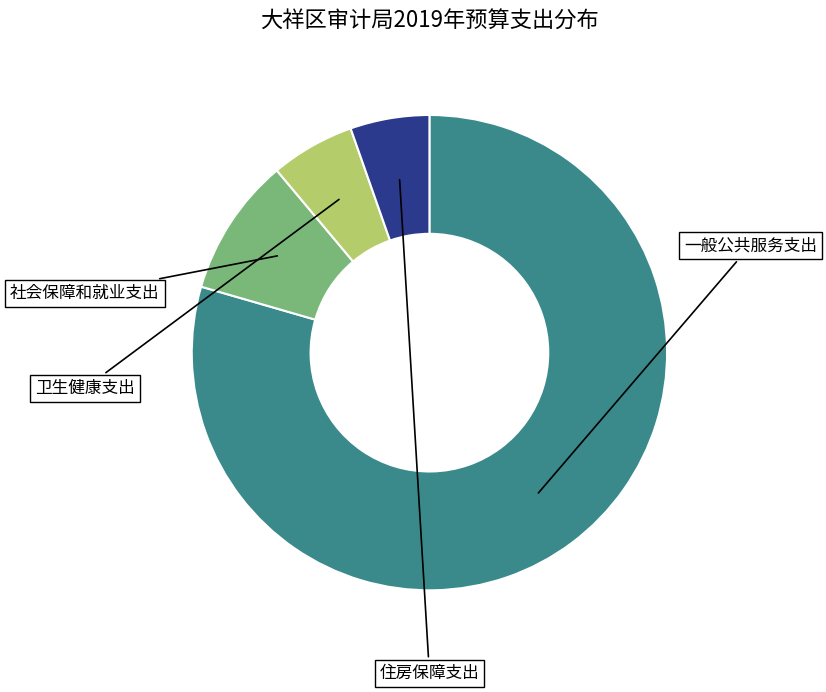

To the nearest percent, what is the difference between the largest and smallest slice percentages?

74%